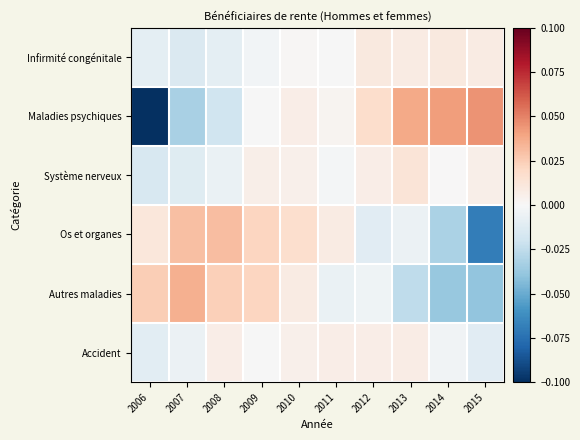

How many categories are shown in the chart?

10